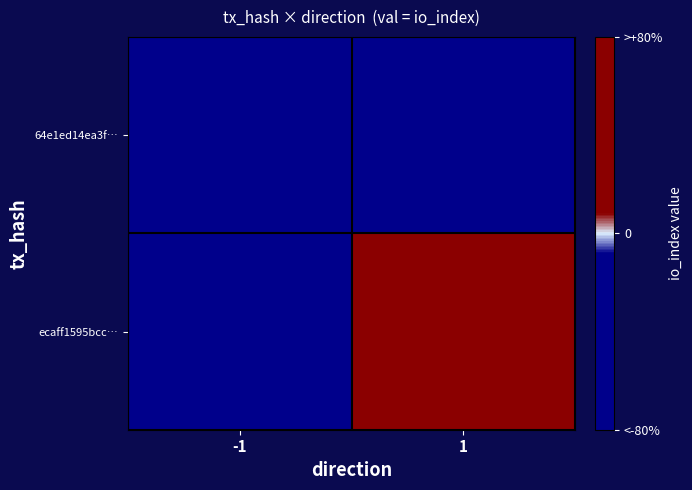

What is the total value across all series at 1?

48.6